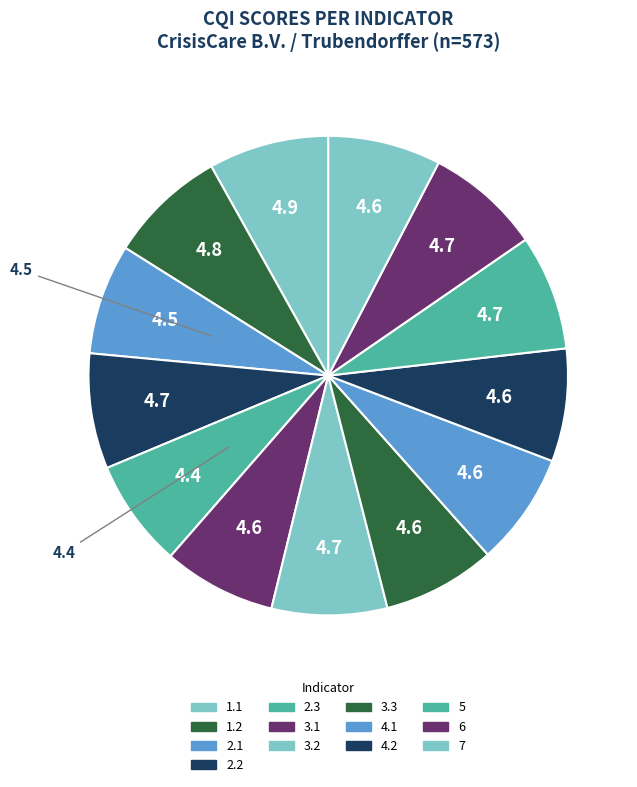

How many slices are in this pie chart?

13